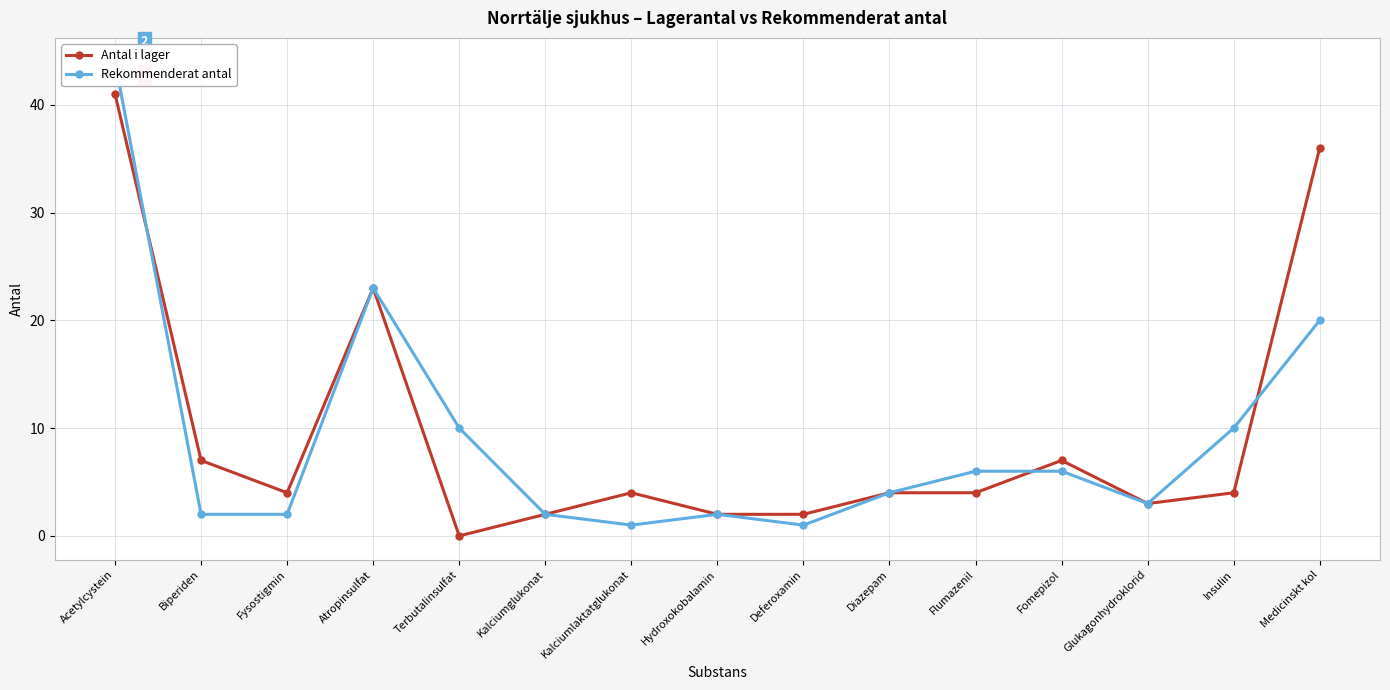

What is the difference between the second highest and minimum values in the Rekommenderat antal series?

22